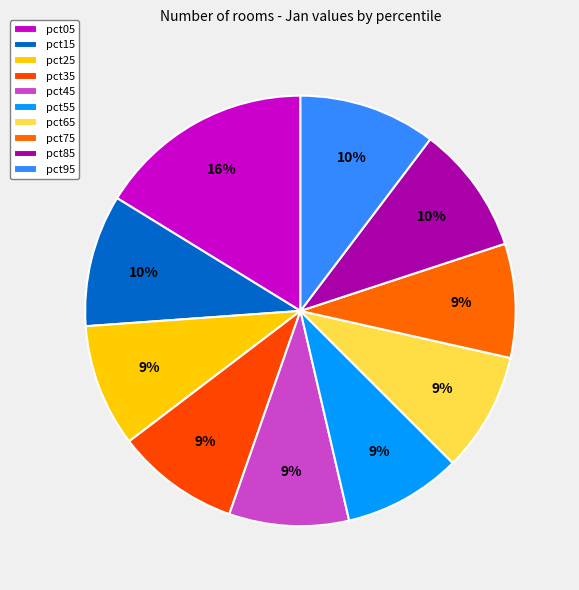

To the nearest percent, what is the combined percentage of pct05 and pct75?

25%